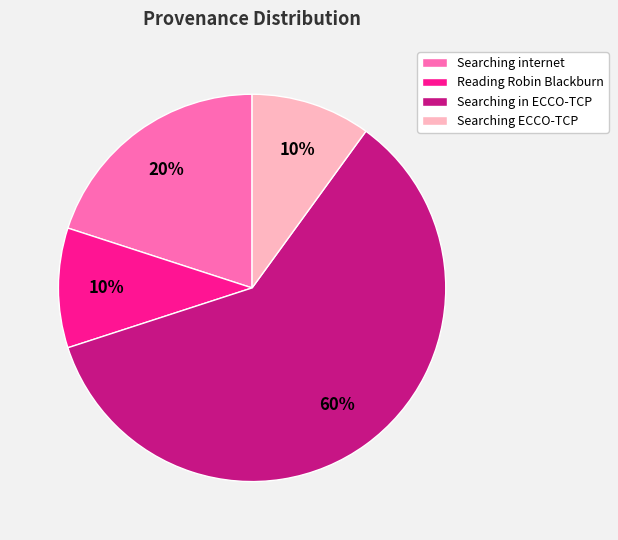

What percentage is the Searching ECCO-TCP slice, to the nearest percent?

10%